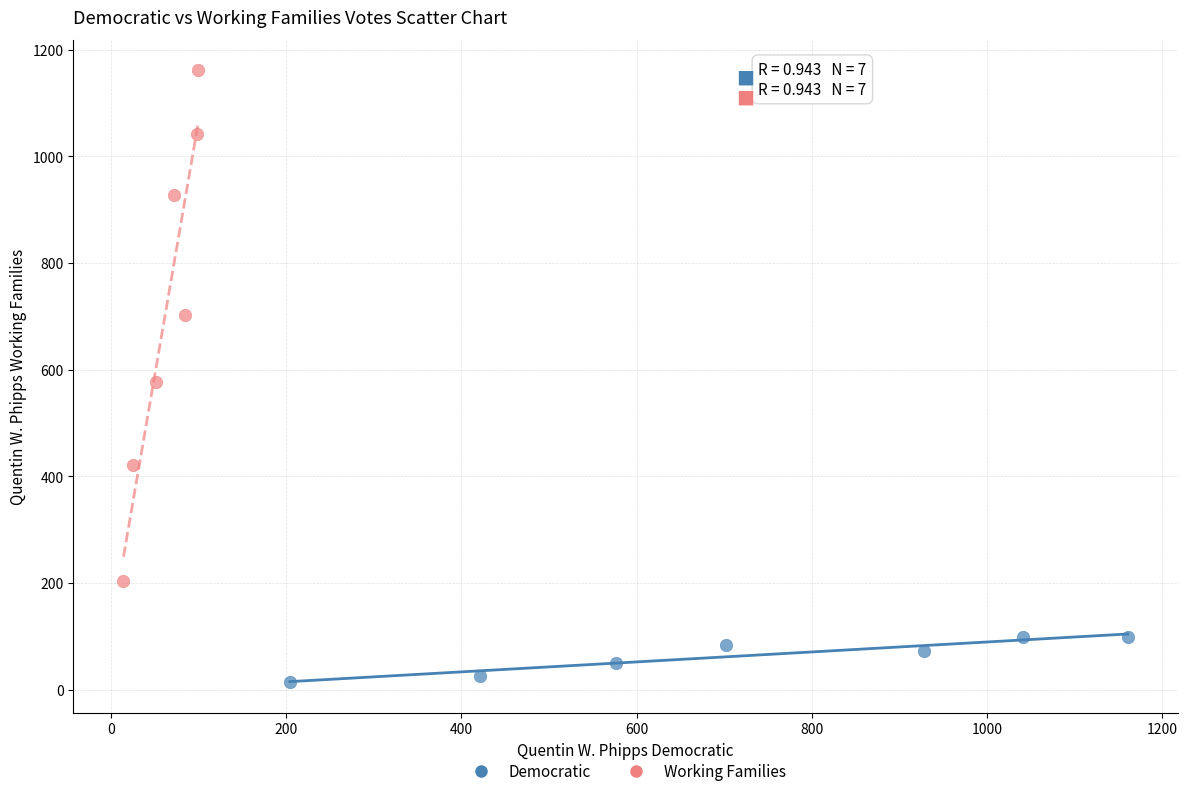

Which series reaches the minimum Y coordinate?

Democratic